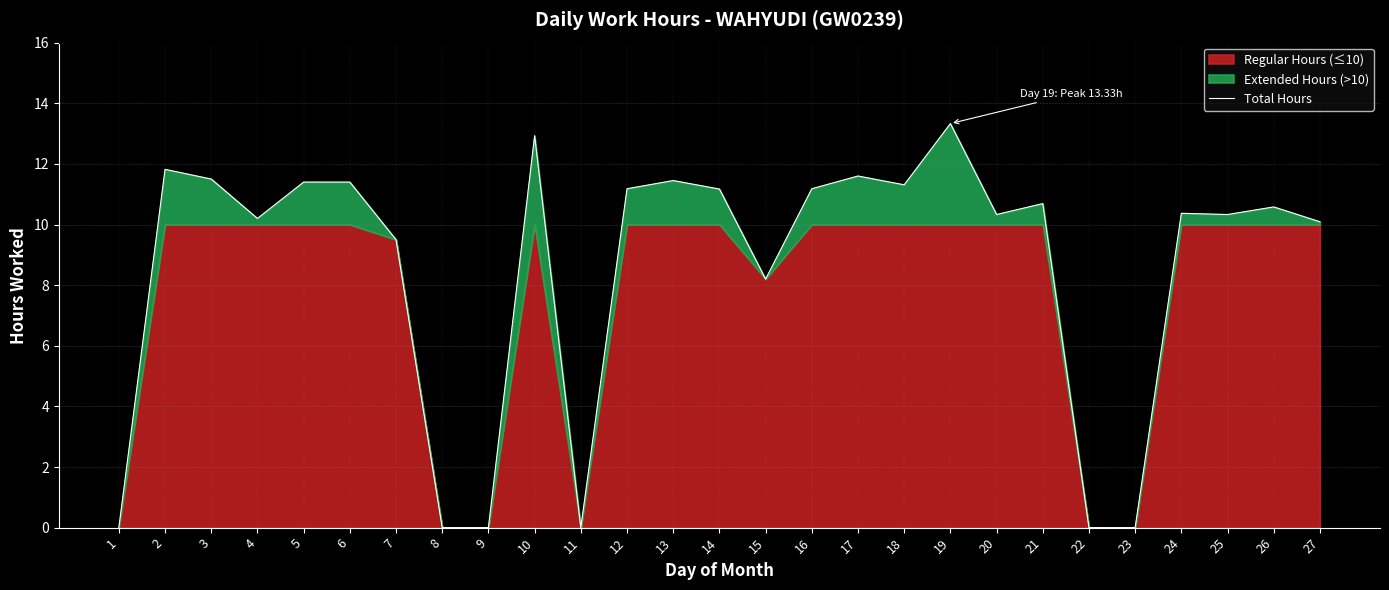

How many data points are less than 10?

8